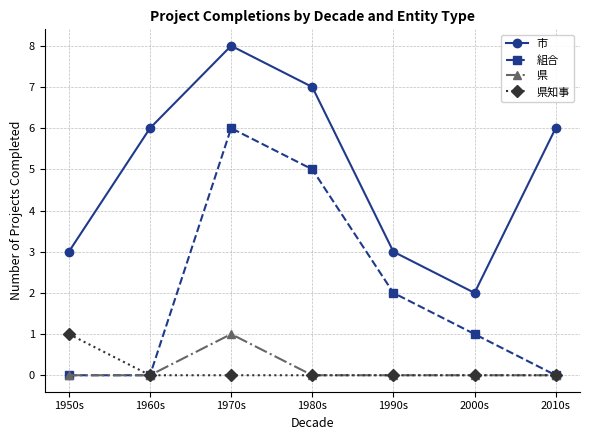

What are all the series names shown in the legend?

市, 組合, 県, 県知事